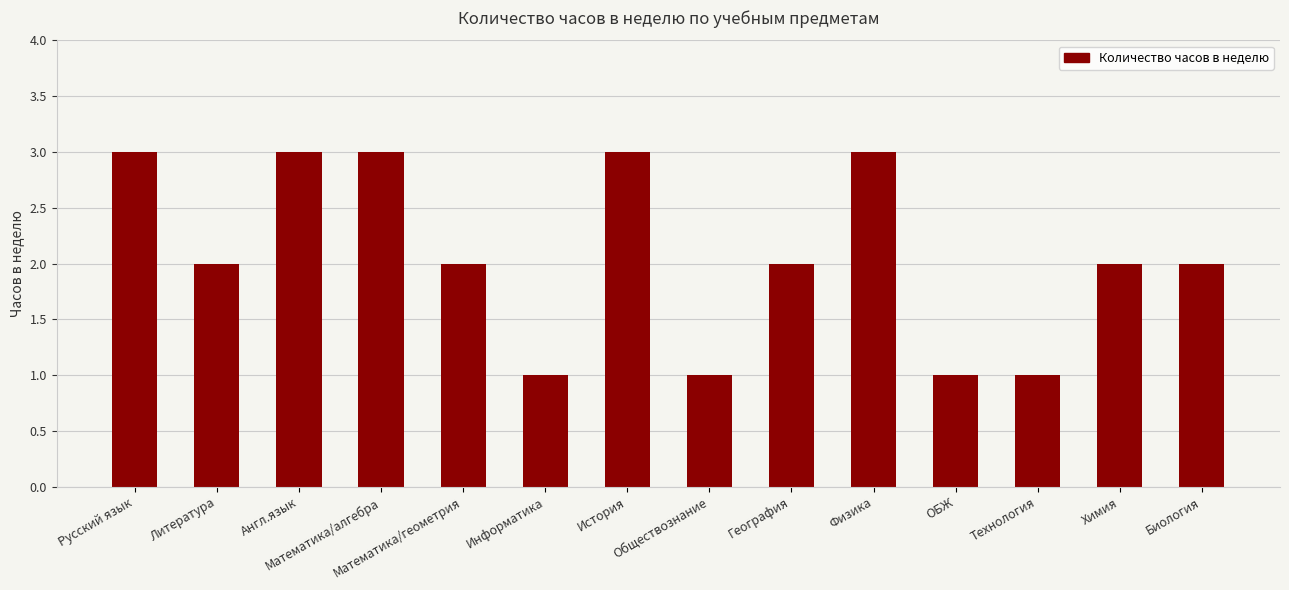

What is the greatest value displayed?

3